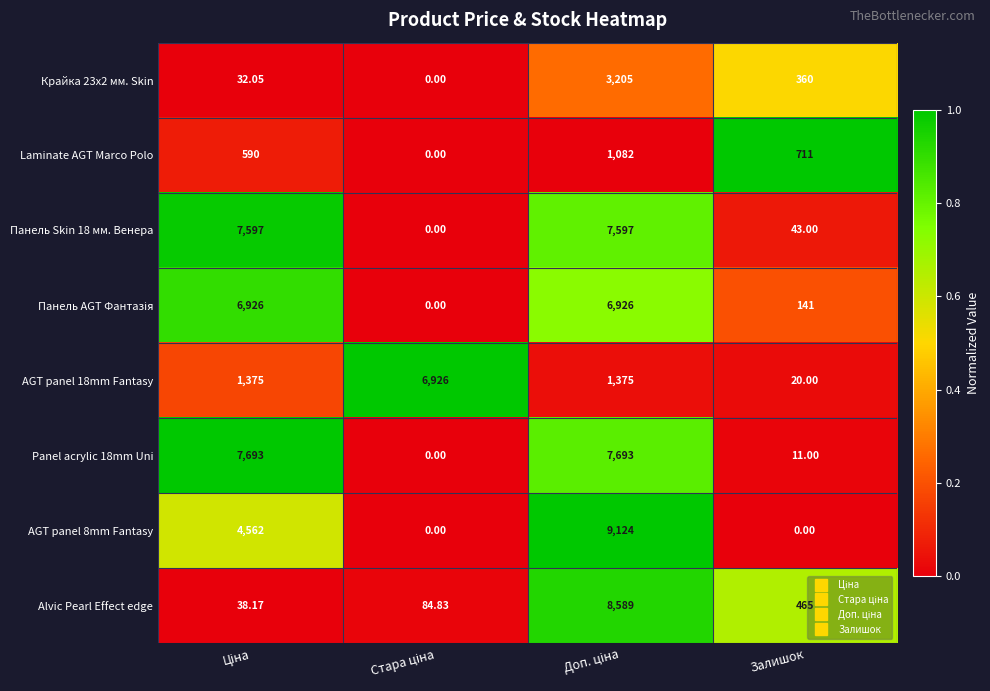

Where is Крайка 23x2 мм. Skin nearest to the value 1602?

Залишок